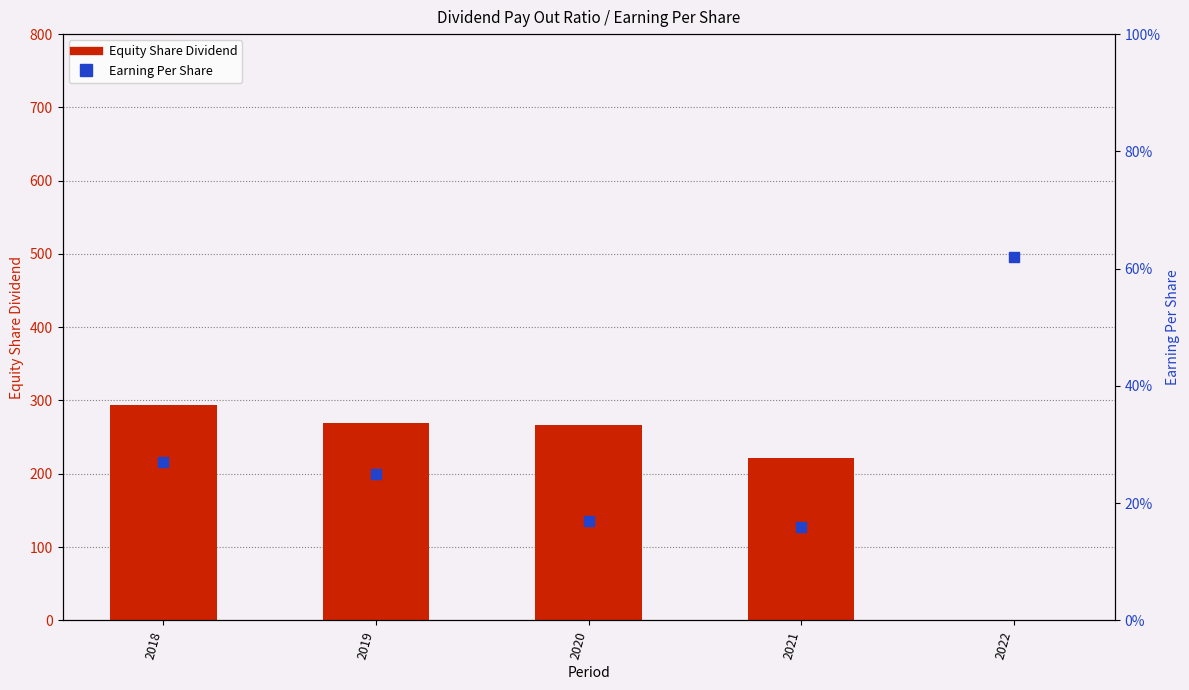

Is the value of Earning Per Share at 2021 greater than the value of Equity Share Dividend at 2018?

No